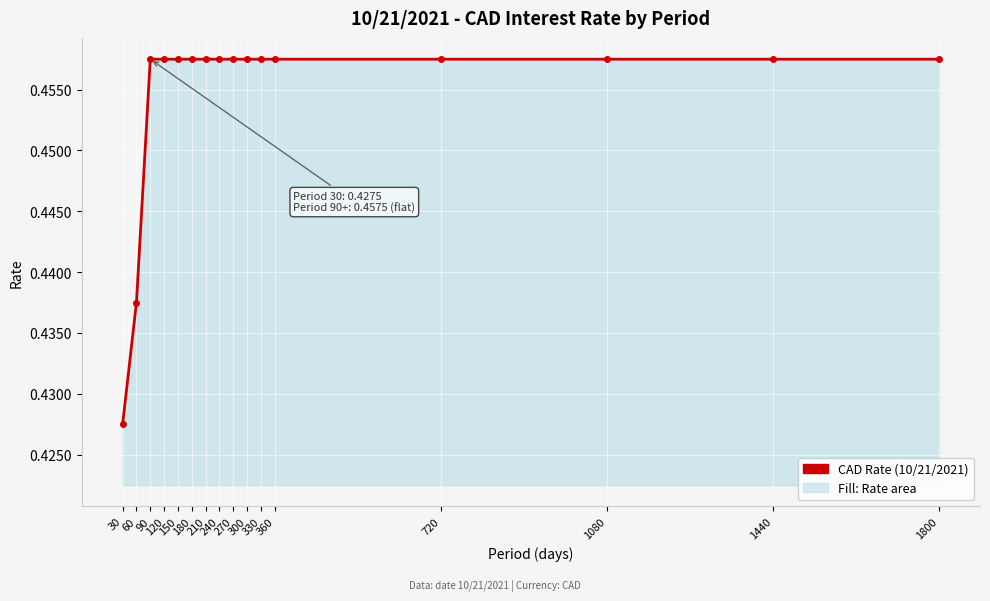

How many values are between 0 and 1?

16